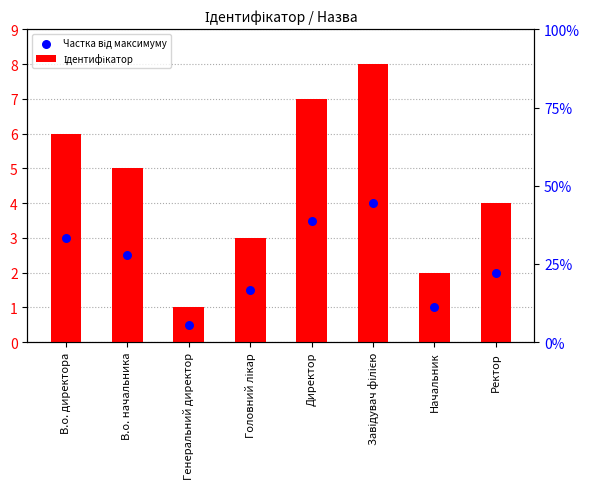

Which series has the largest Y range (max minus min)?

Ідентифікатор